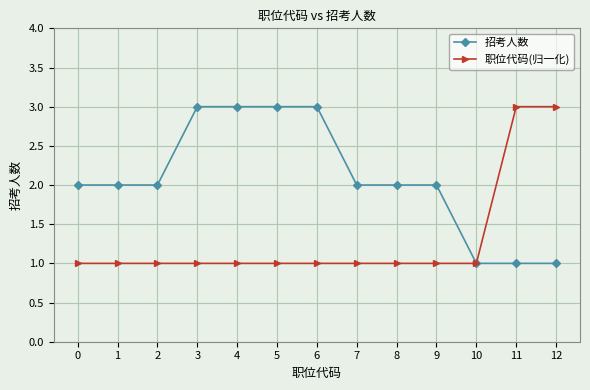

Which series changed the most between 0 and 5?

招考人数